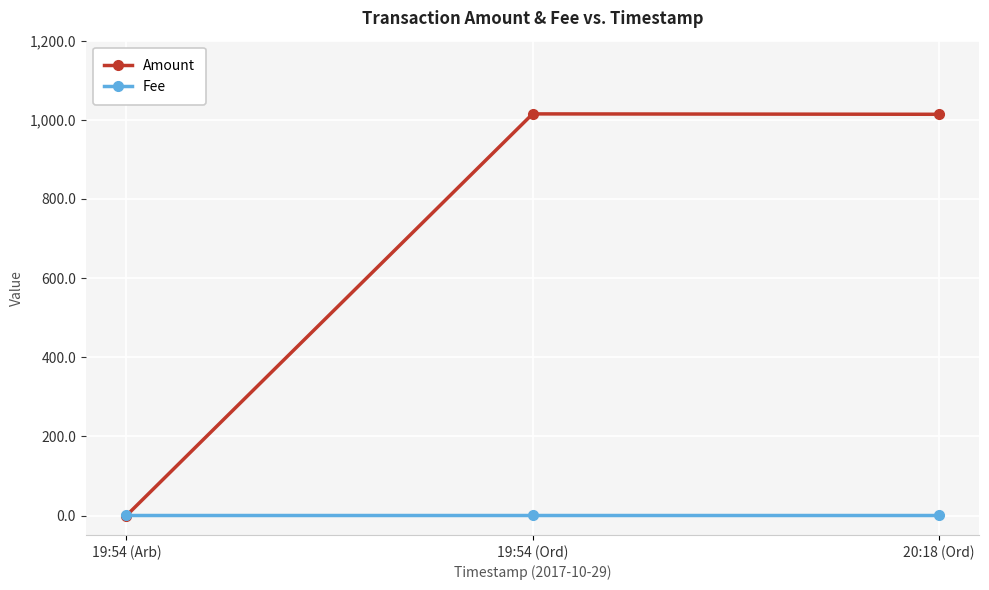

List the series in order of their peak value, lowest first.

Fee, Amount